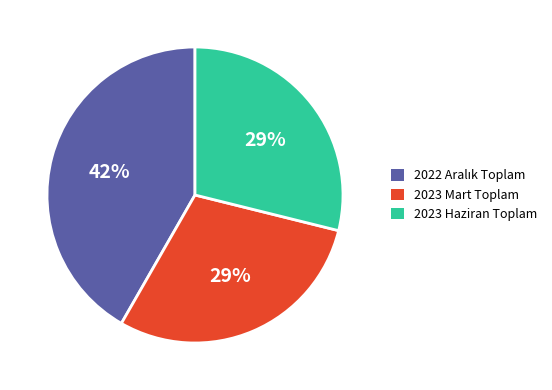

To the nearest percent, what is the average slice percentage?

33%